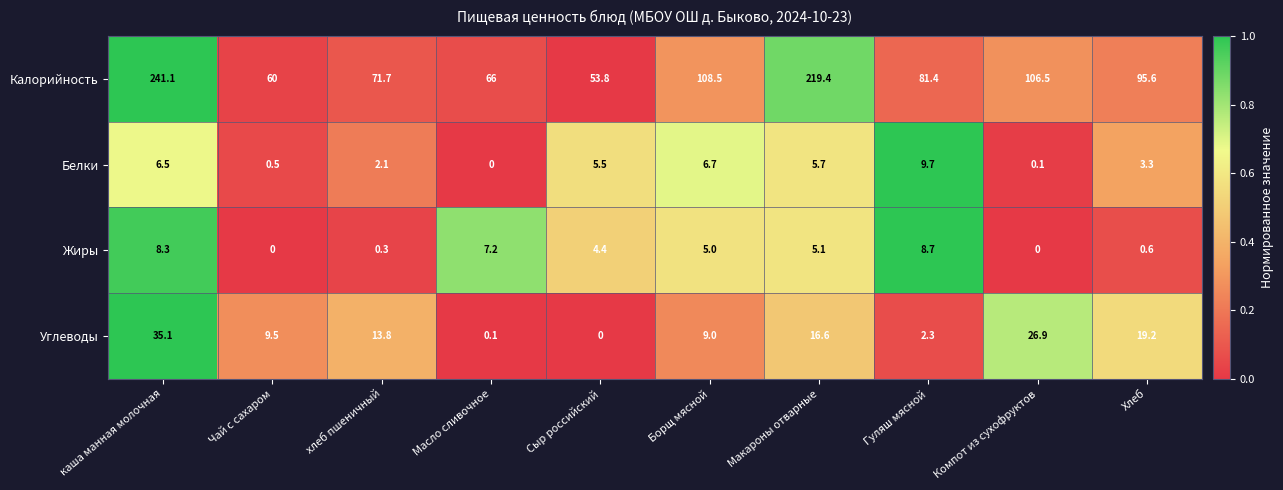

Rank the categories by Калорийность value from lowest to highest.

Сыр российский, Чай с сахаром, Масло сливочное, хлеб пшеничный, Гуляш мясной, Хлеб, Компот из сухофруктов, Борщ мясной, Макароны отварные, каша манная молочная